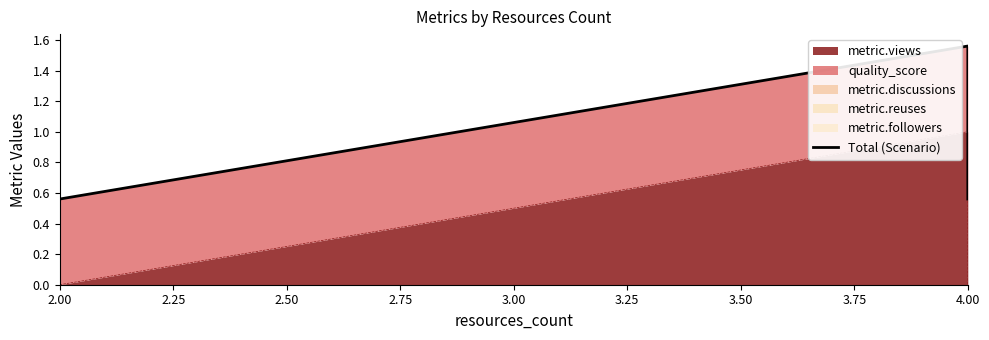

What is the greatest value displayed?

1.6